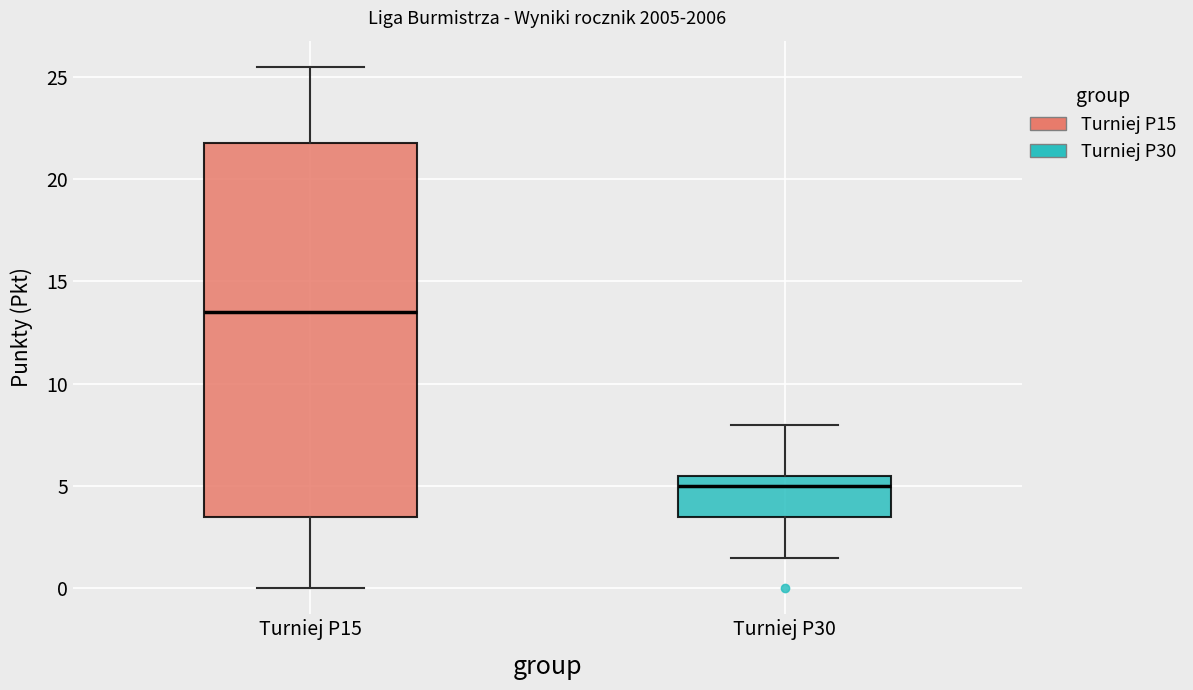

Which box is the tallest, from its lower edge to its upper edge?

Turniej P15